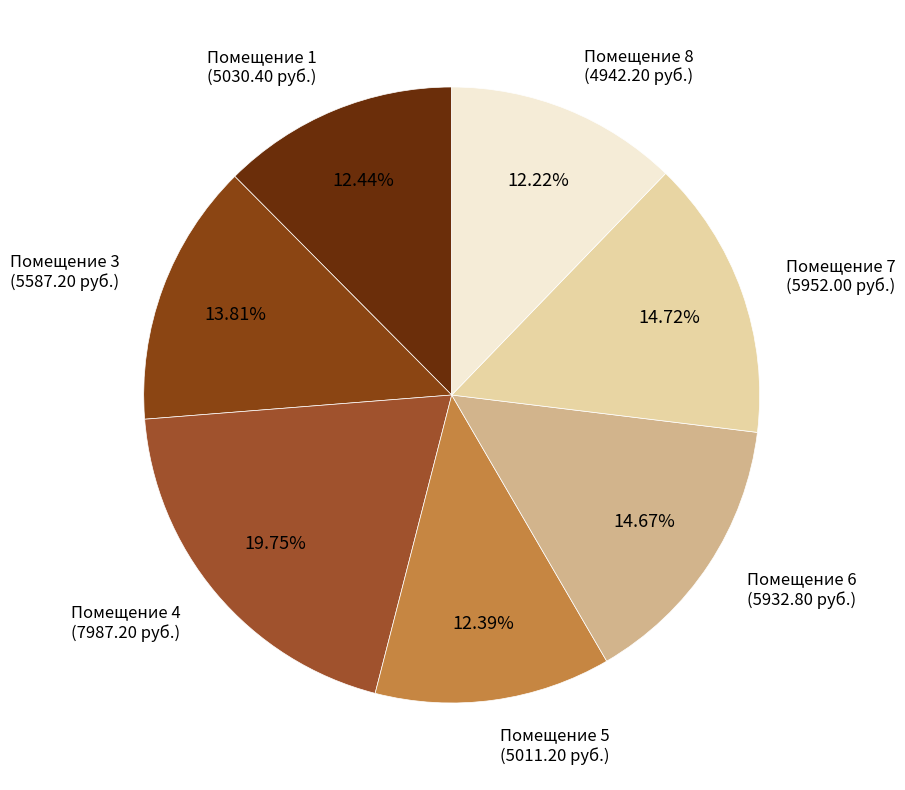

To the nearest percent, what is the average slice percentage?

14%